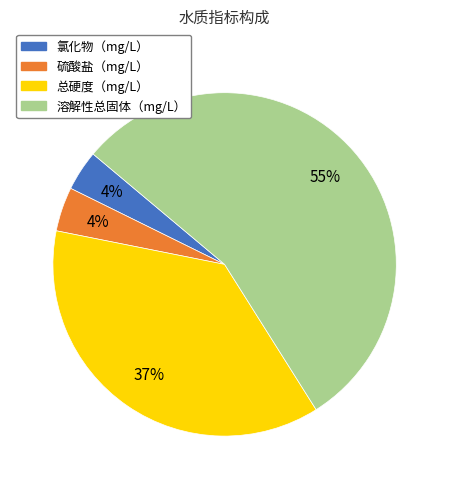

To the nearest percent, what is the combined percentage of 硫酸盐（mg/L） and 溶解性总固体（mg/L）?

59%